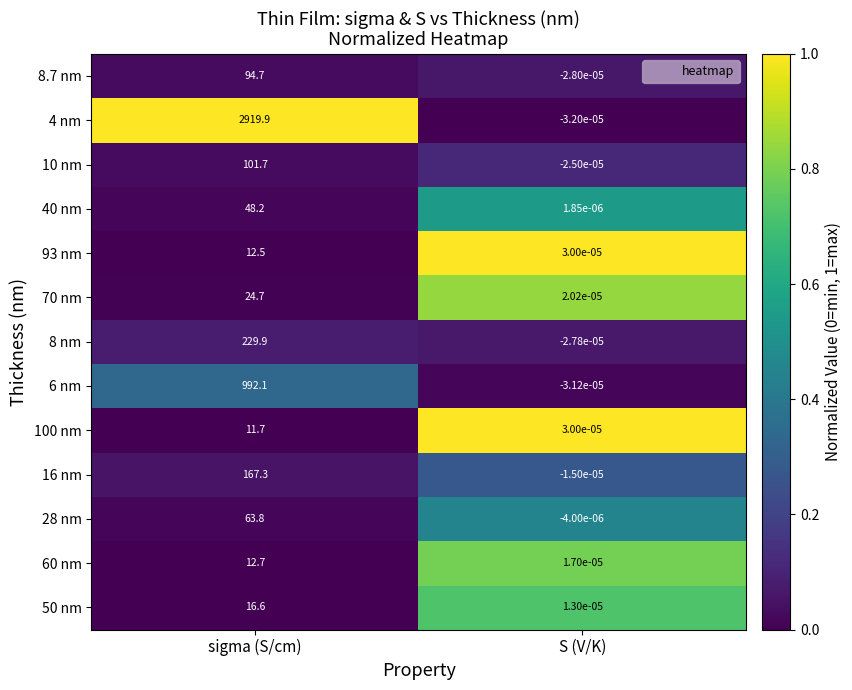

How many categories are shown in the chart?

2